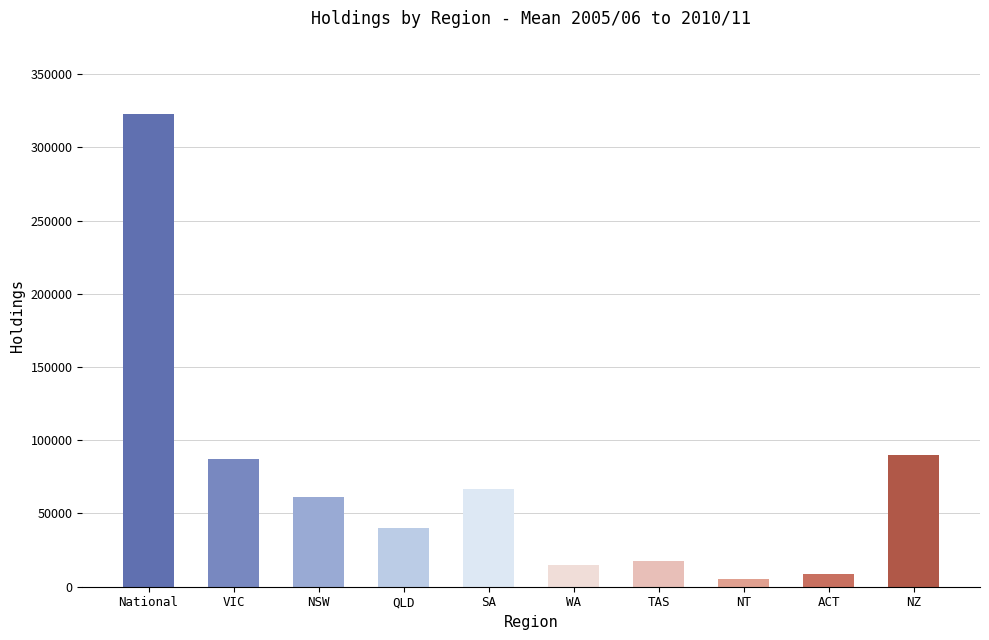

What is the difference between the values at NT and TAS?

12552.7